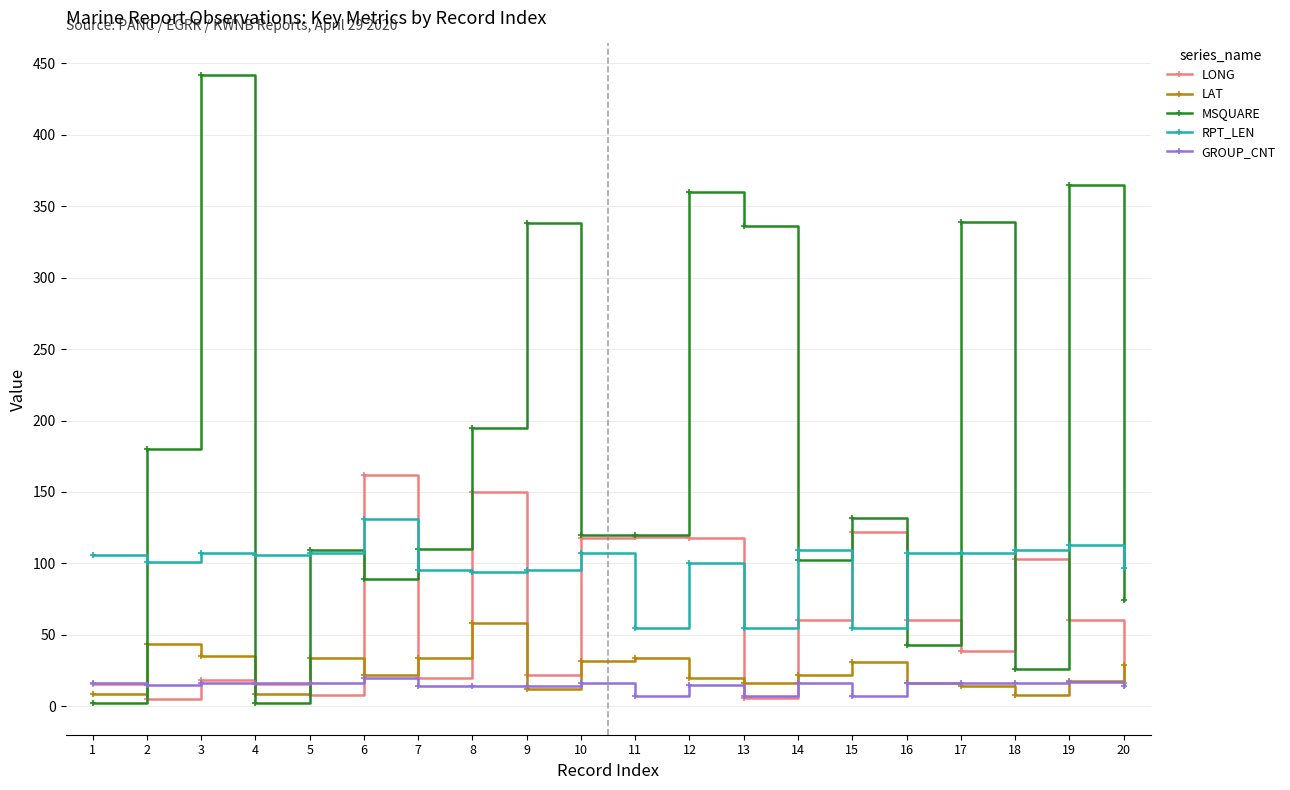

How many values in the RPT_LEN series are below 106?

9